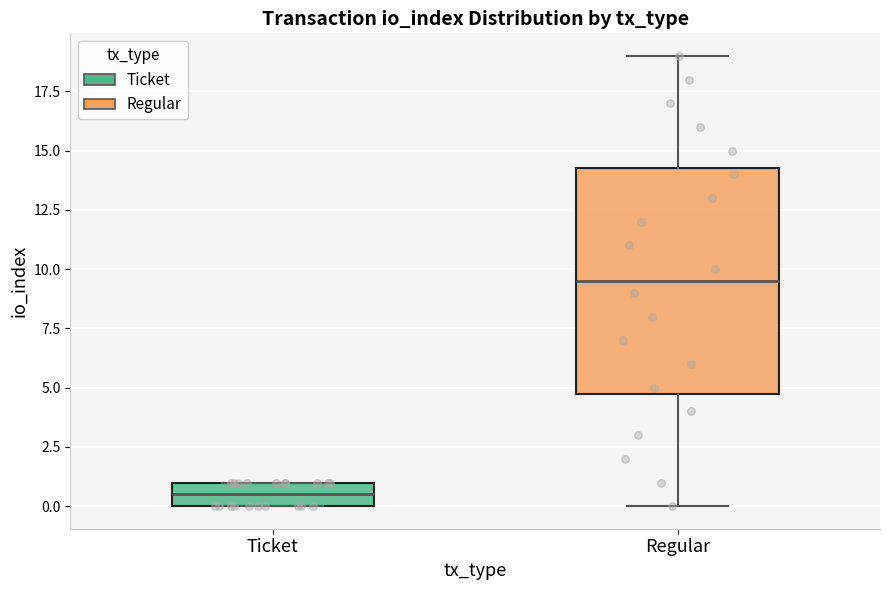

Reading left to right, read every box against the y-axis: the position of its median line, the range the box covers, and the ends of its whiskers. The values are not printed on the chart, so give them approximately, as read against the axis.

Ticket: median 0.5, box 0.0 to 1.0, whiskers 0.0 to 1.0
Regular: median 9.5, box 5.0 to 14.5, whiskers 0.0 to 19.0